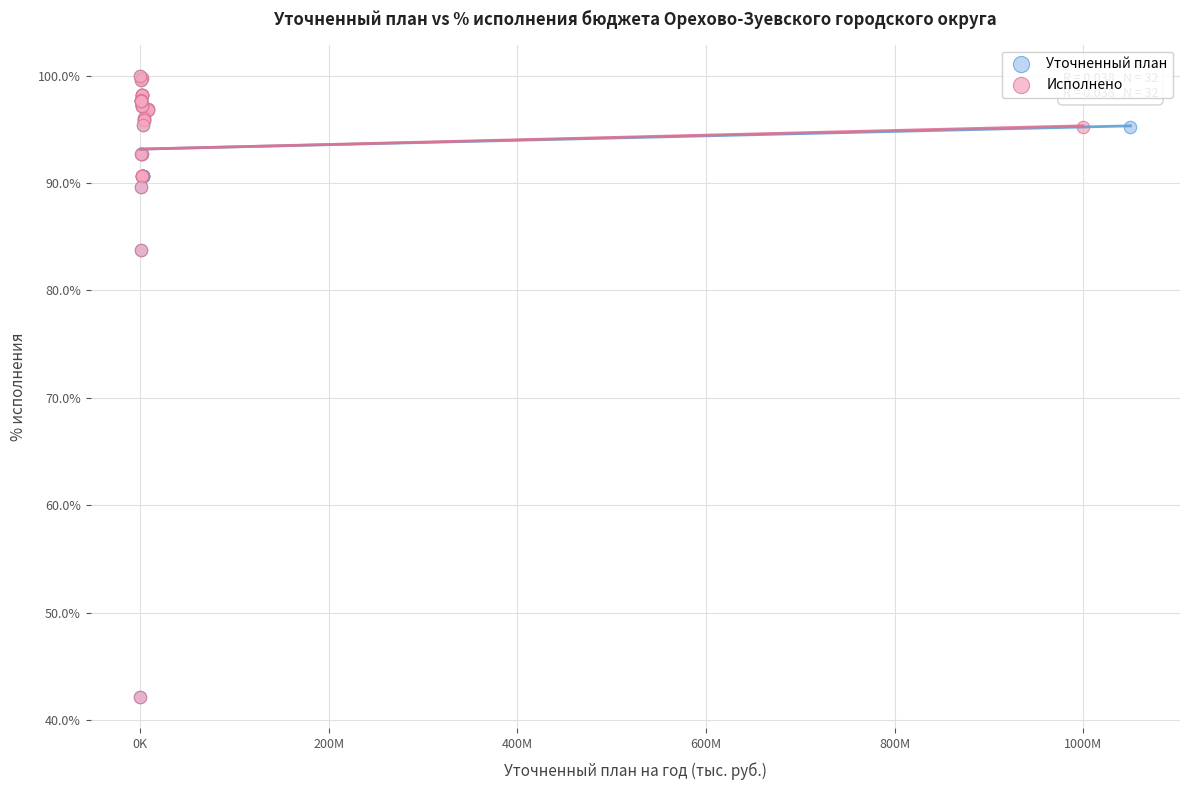

What are all the series names shown in the legend?

Уточненный план, Исполнено